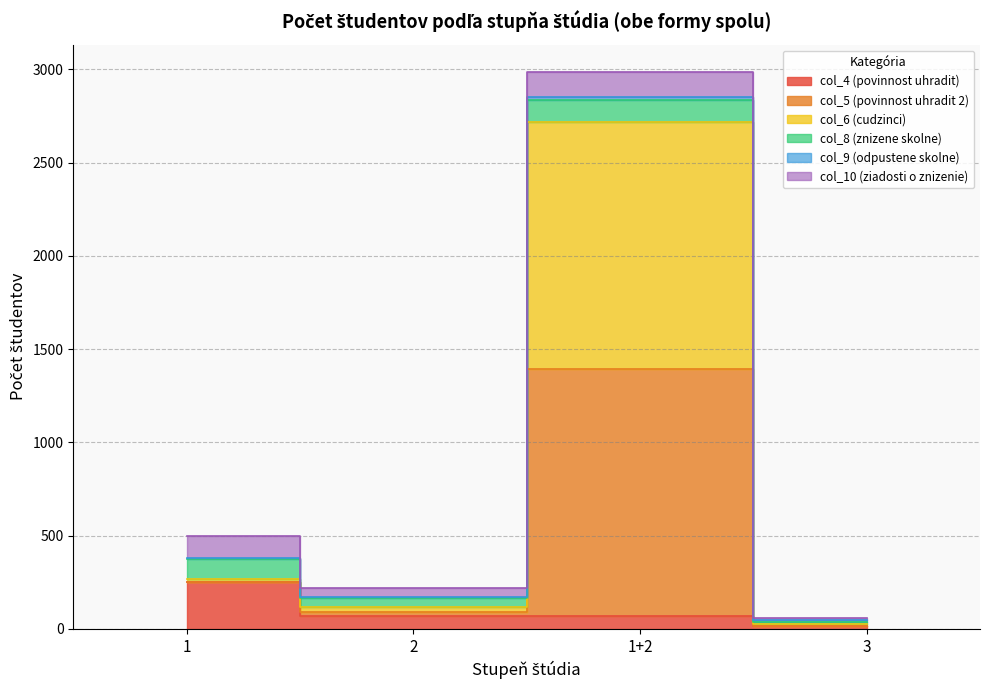

True or false: col_4 (povinnost uhradit) and col_6 (cudzinci) intersect in this chart.

False